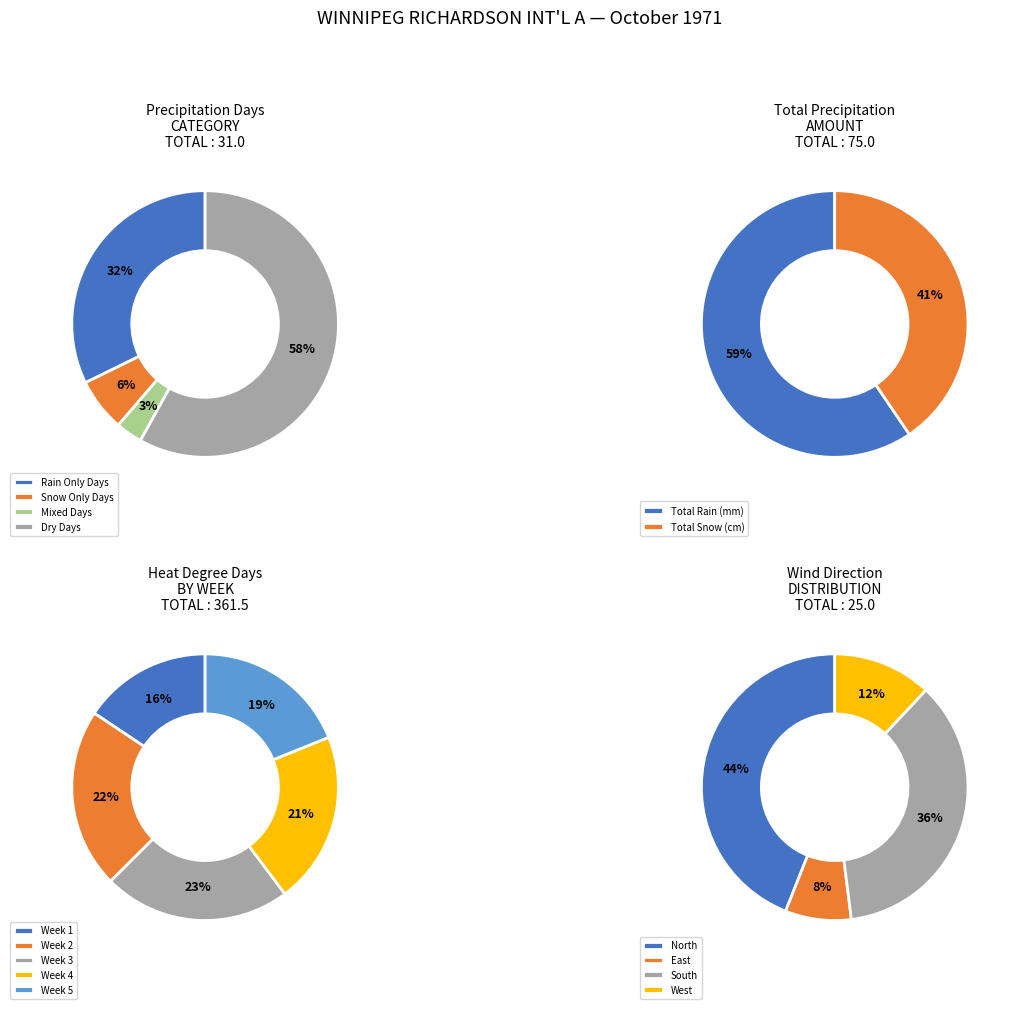

What is the difference between the highest and lowest values at 4?

8.5